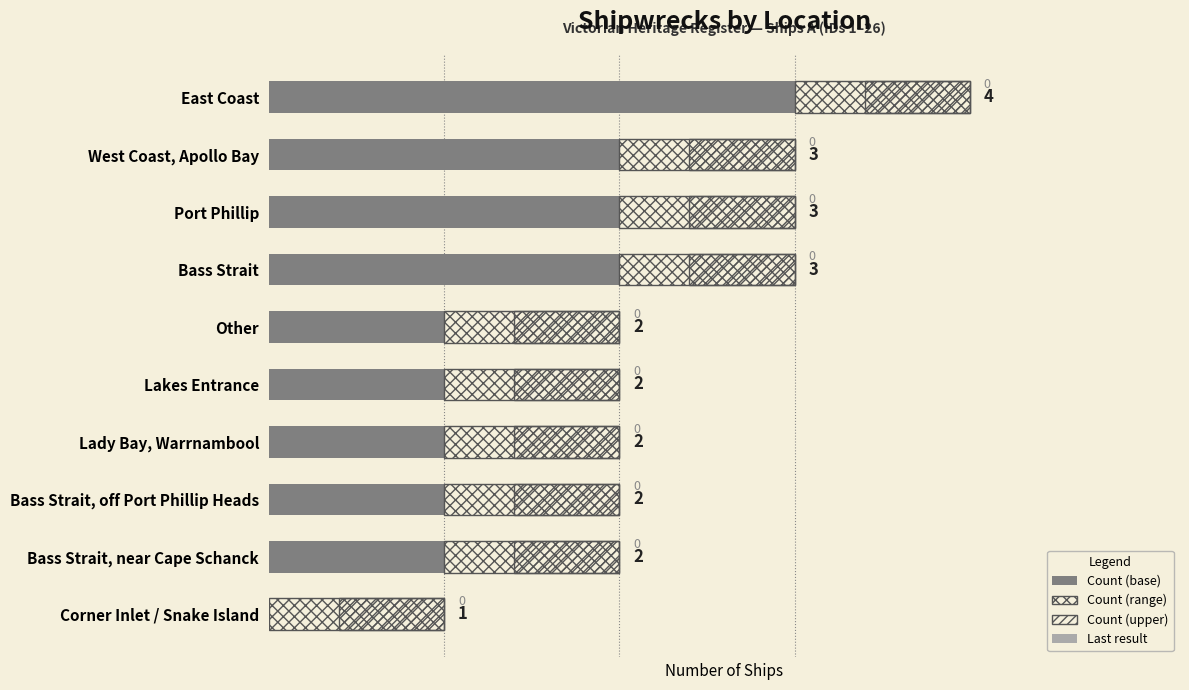

Rank the series by their maximum value, from highest to lowest.

Count (solid), Count (range), Count (upper range)